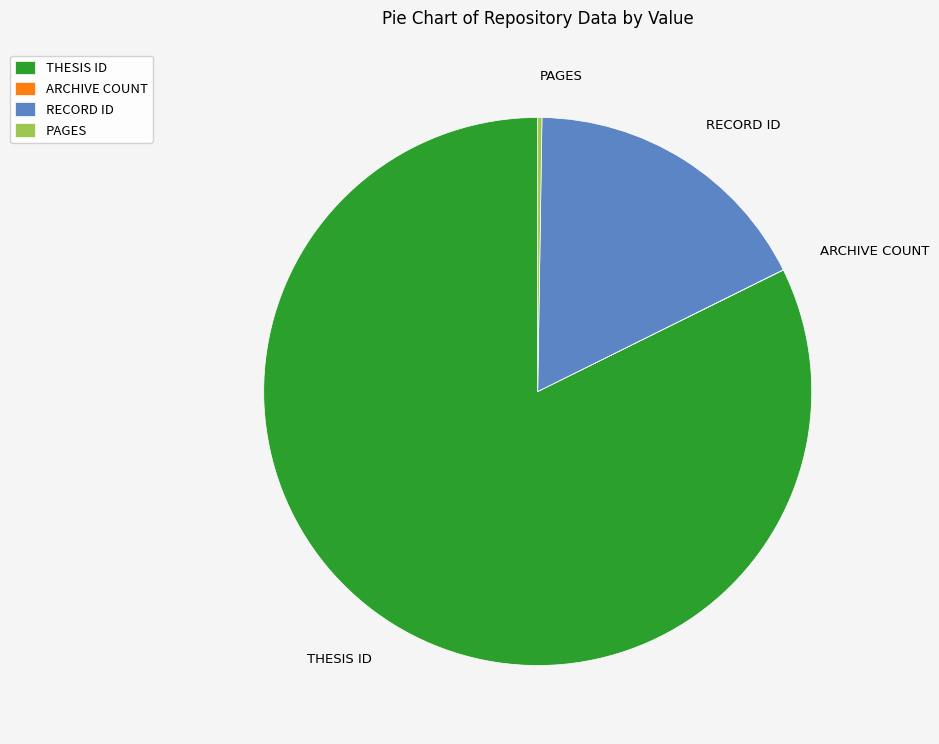

What is the largest slice in the pie chart?

THESIS ID